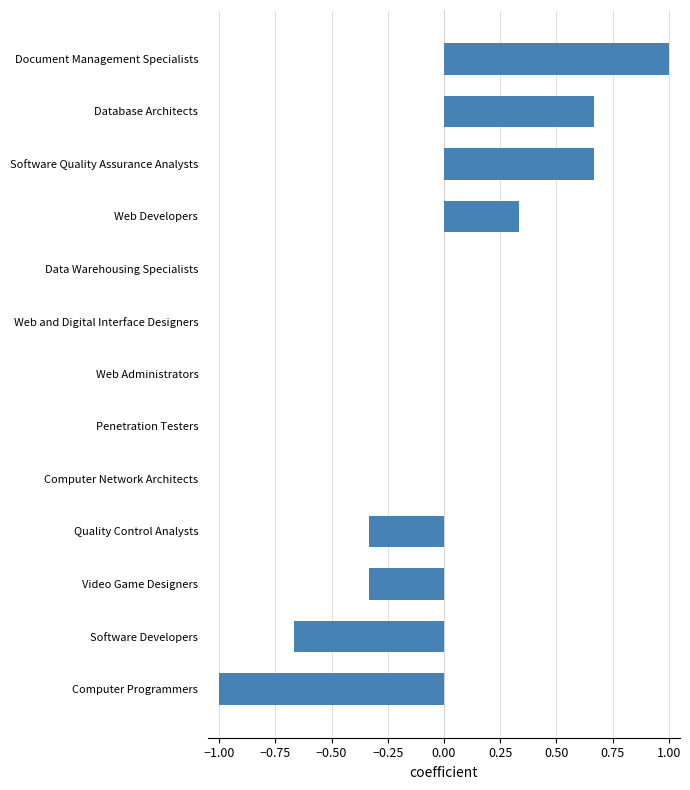

What is the greatest value displayed?

1.0